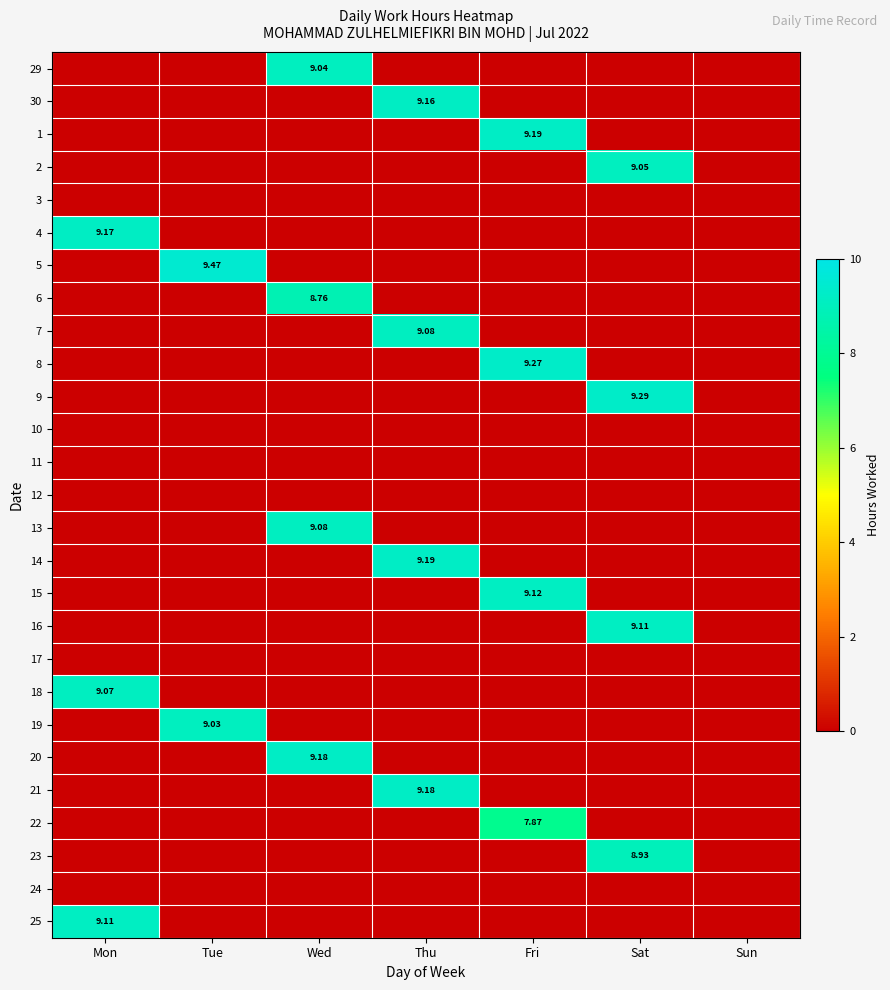

List the labels in order of 19 value, largest first.

Tue, Mon, Wed, Thu, Fri, Sat, Sun